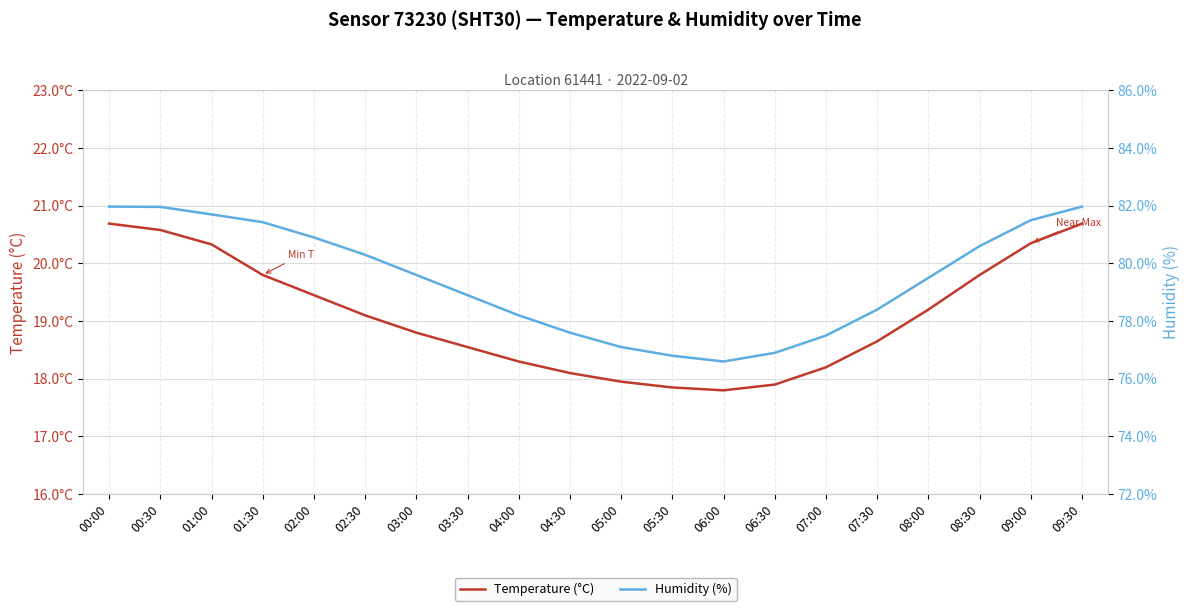

How many series are shown in this chart?

2